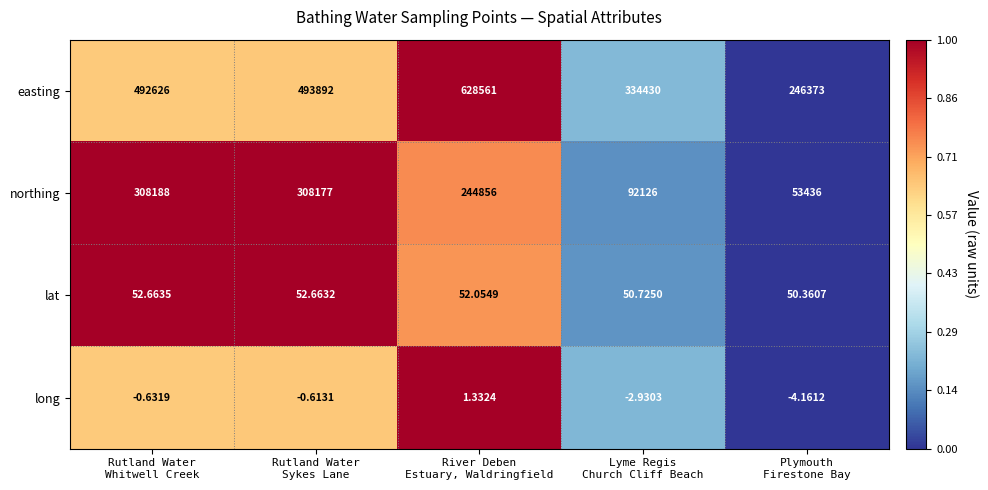

List the series in order of their peak value, highest first.

easting, northing, lat, long